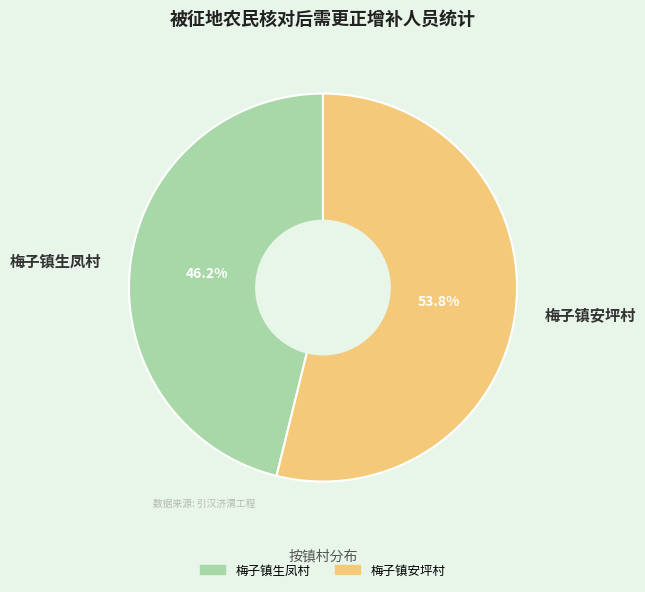

To the nearest percent, what is the combined percentage of 梅子镇安坪村 and 梅子镇生凤村?

100%